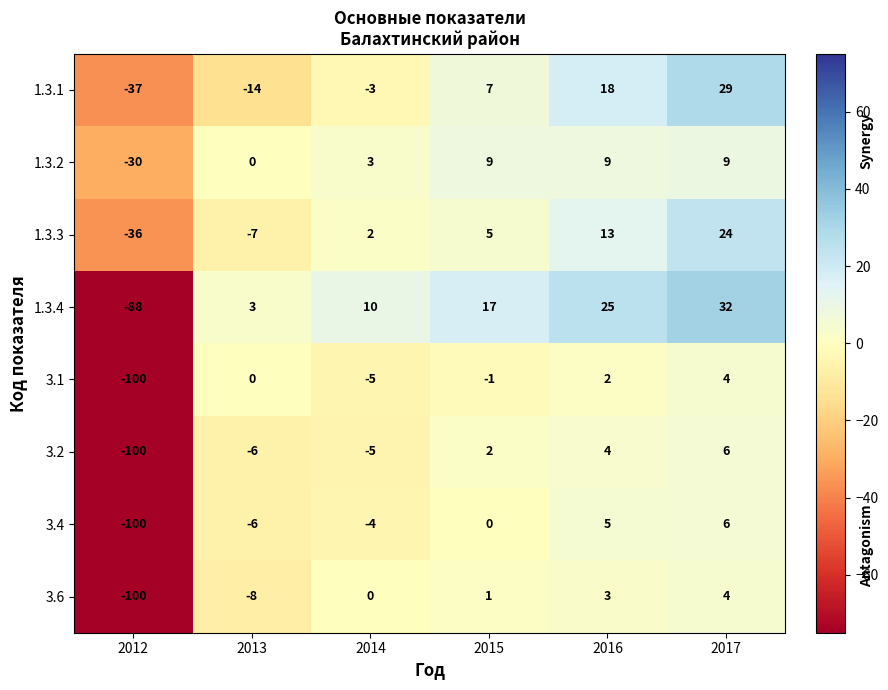

Rank the categories by 3.2 value from lowest to highest.

2012, 2013, 2014, 2015, 2016, 2017